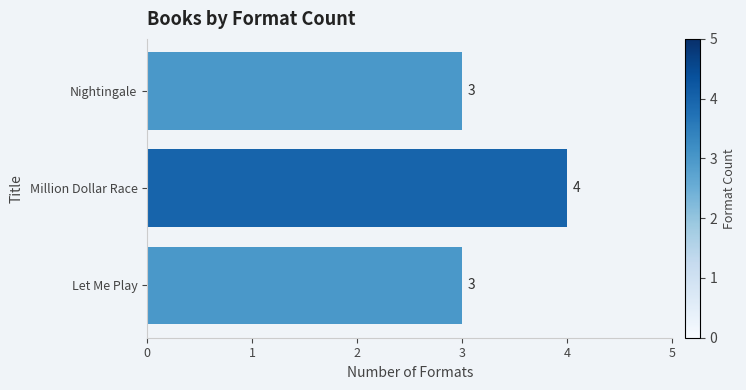

Count the number of values greater than 3.

1